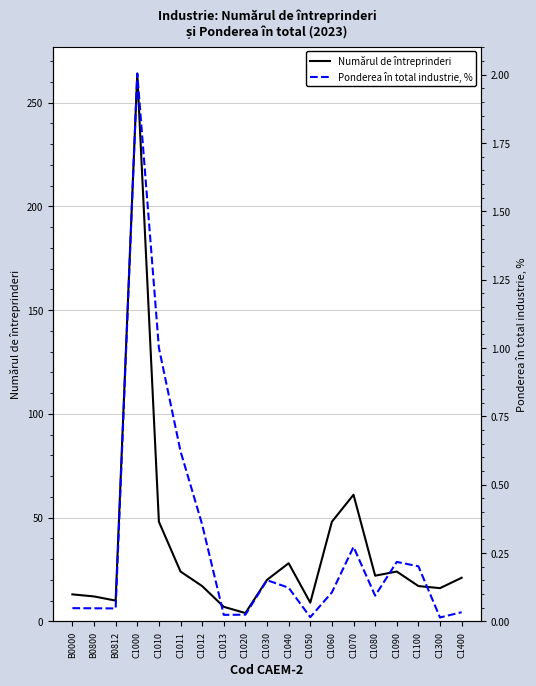

What is the greatest value displayed?

264.0